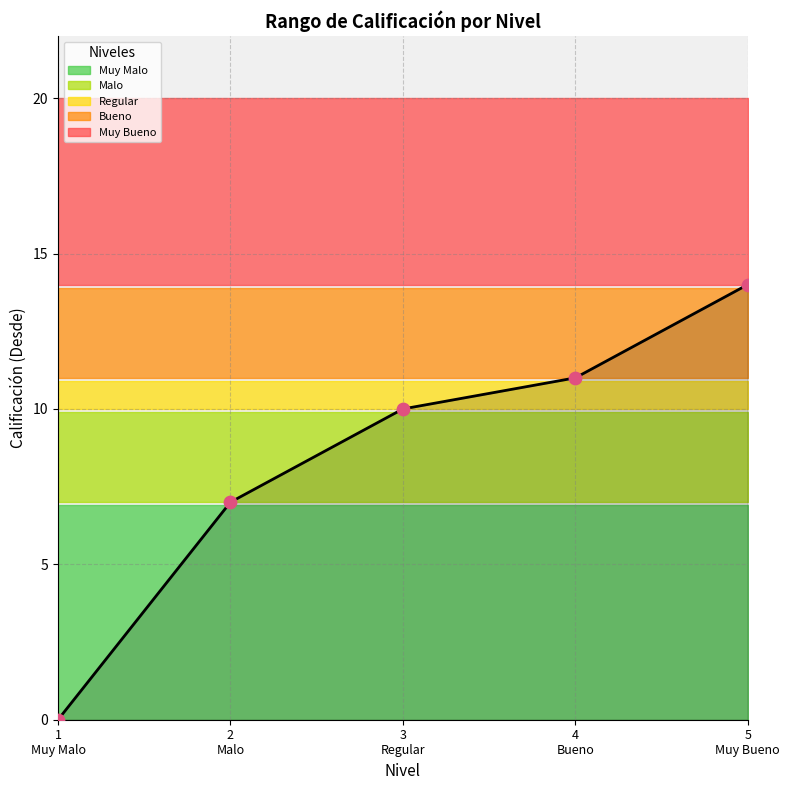

What is the change in value from 2 to 1?

-7